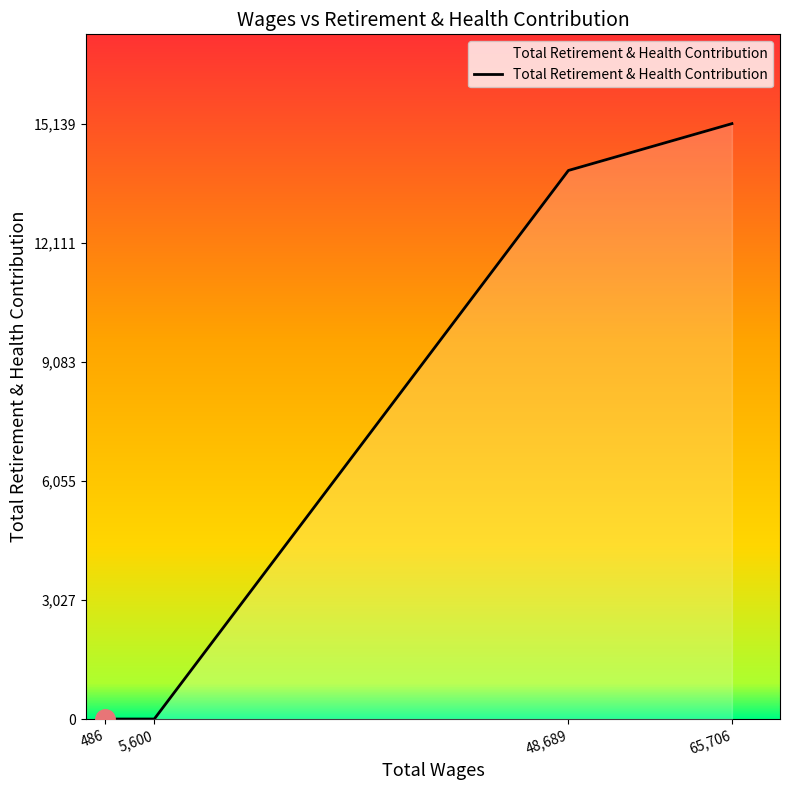

Reading left to right, transcribe all the data shown in this chart.

486=0	5,600=0	48,689=13948	65,706=15139